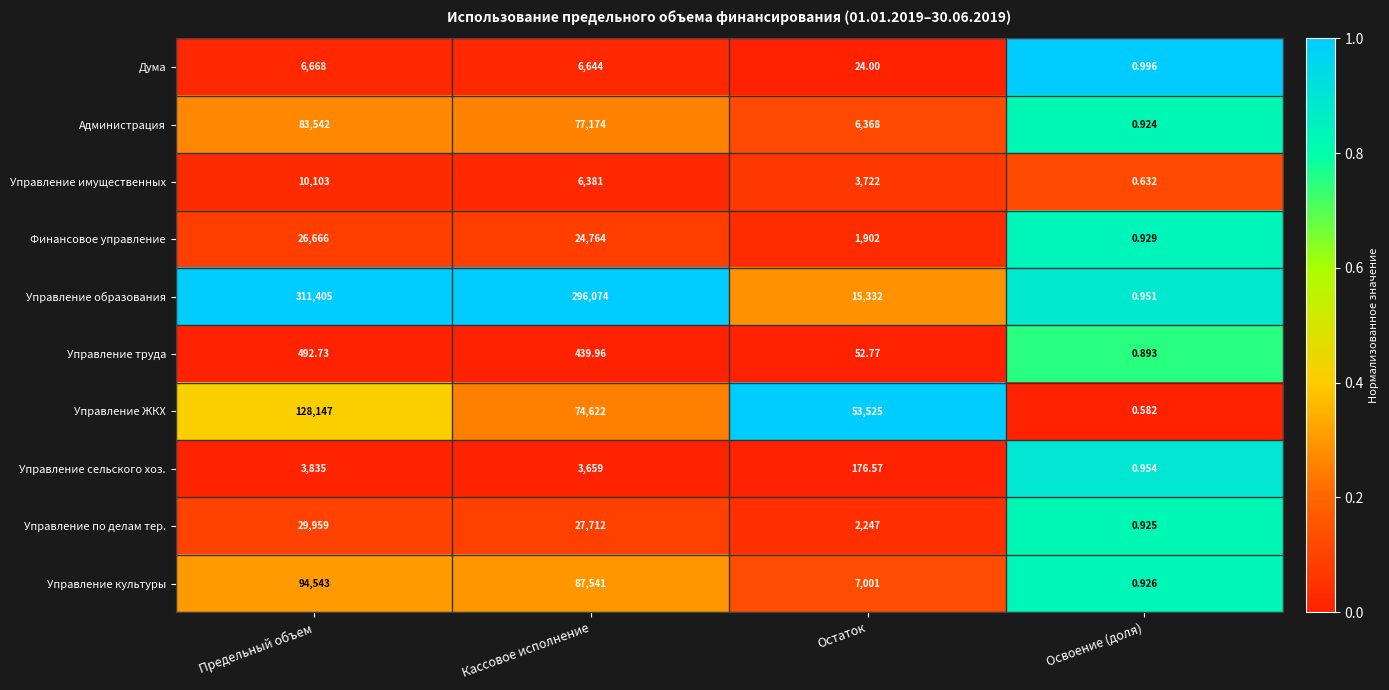

Where is Управление ЖКХ nearest to the value 64073?

Остаток